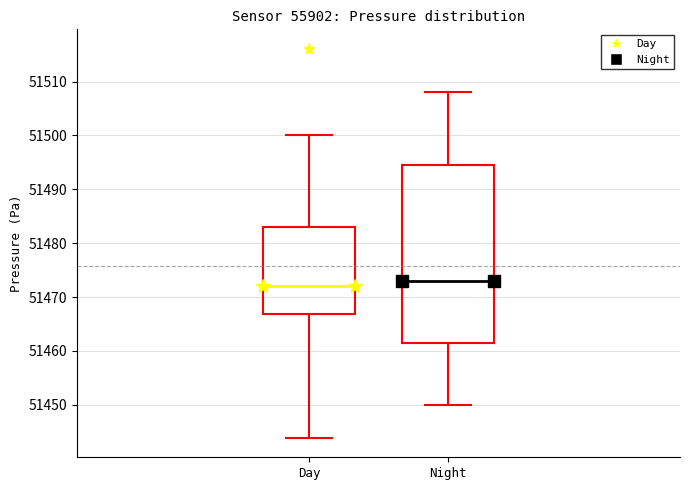

Reading left to right, read every box against the y-axis: the position of its median line, the range the box covers, and the ends of its whiskers. The values are not printed on the chart, so give them approximately, as read against the axis.

Day: median 51472, box 51467 to 51483, whiskers 51444 to 51500
Night: median 51473, box 51461 to 51495, whiskers 51450 to 51508